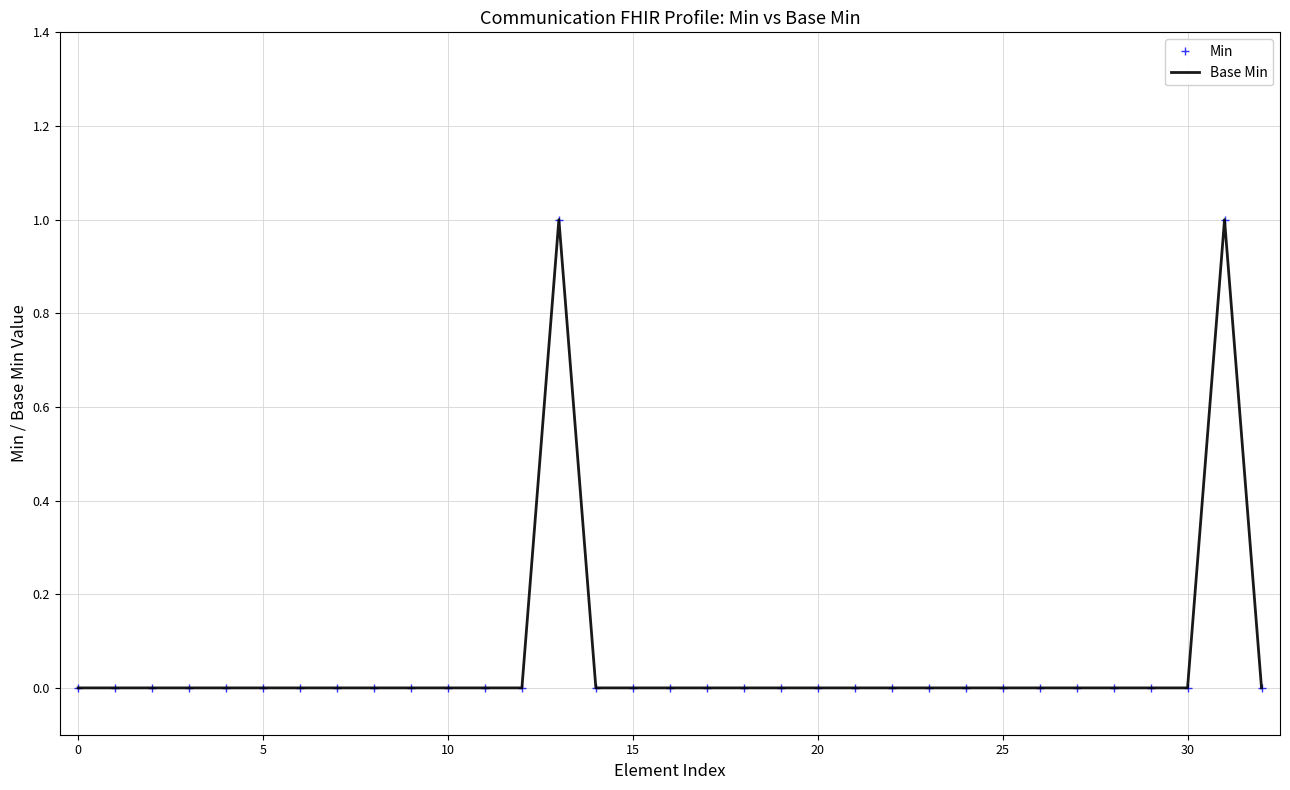

Which label corresponds to the largest value in the chart?

13